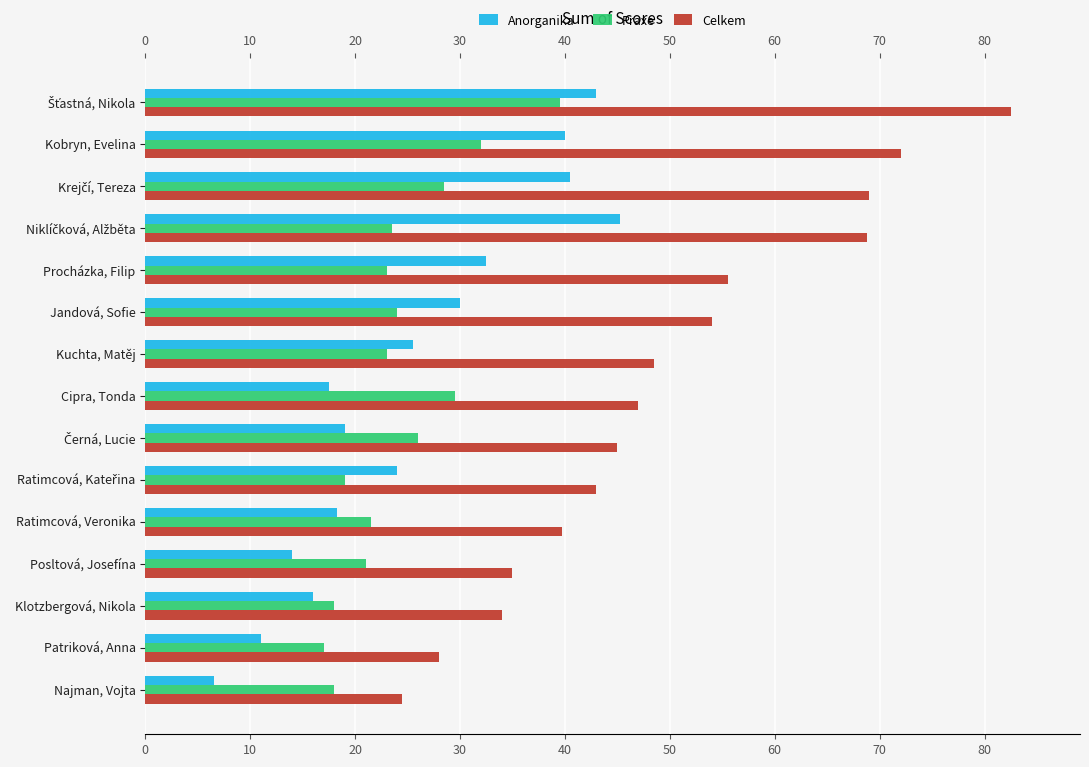

True or false: Anorganika has a value of 17.5 at Cipra, Tonda.

True